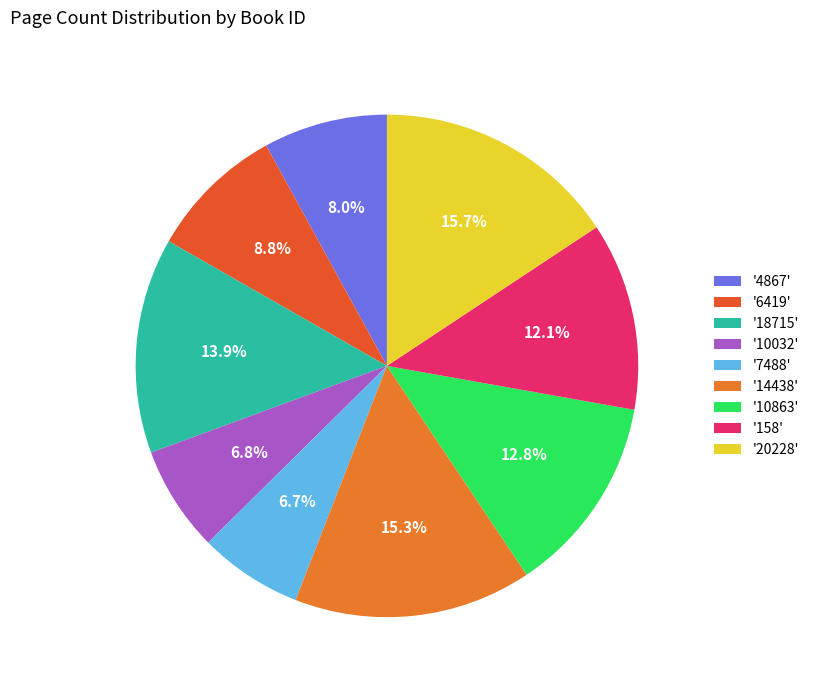

How many segments does this pie chart have?

9